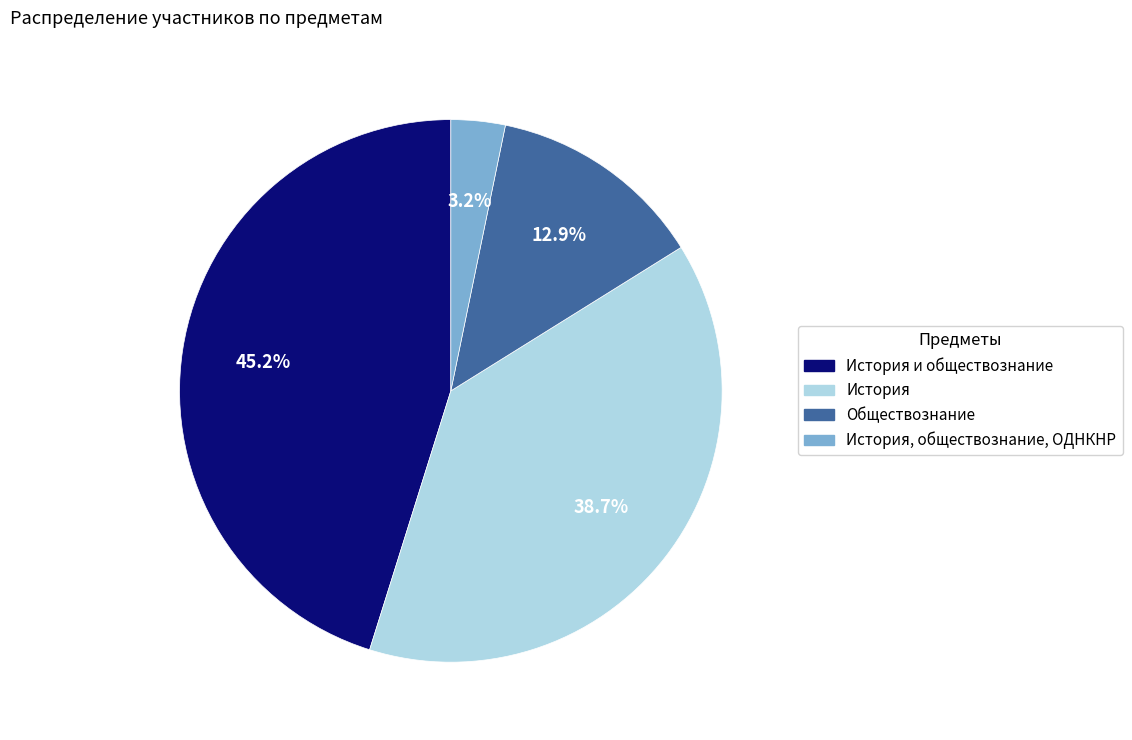

What is the smallest slice in the pie chart?

История, обществознание, ОДНКНР